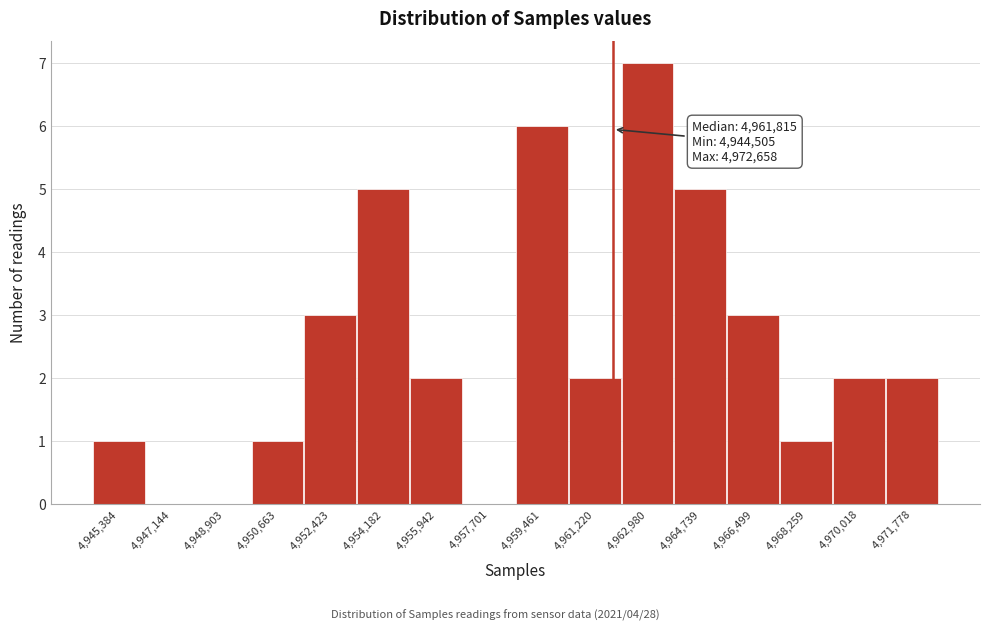

Which range on the x-axis has the tallest bar?

4962200 to 4963800